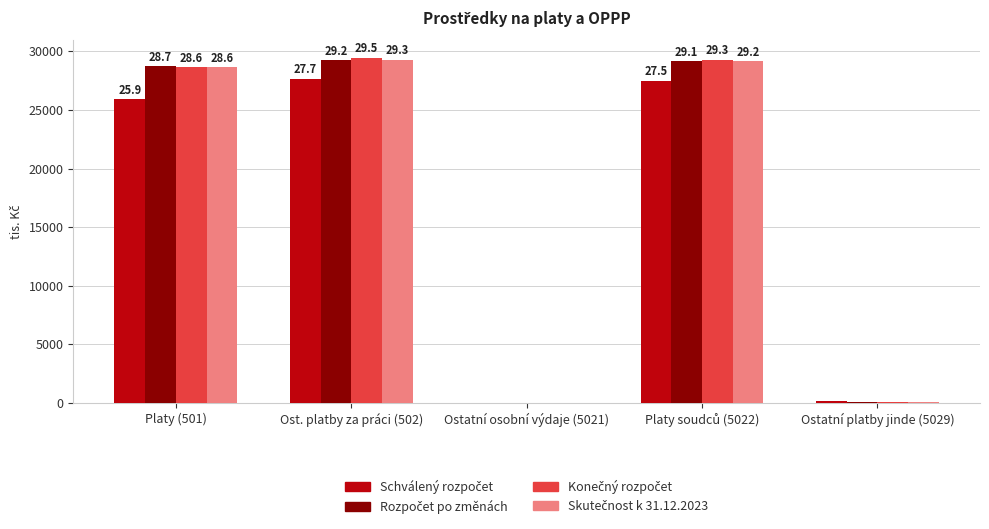

What is the average value of the Schválený rozpočet series?

16254.2